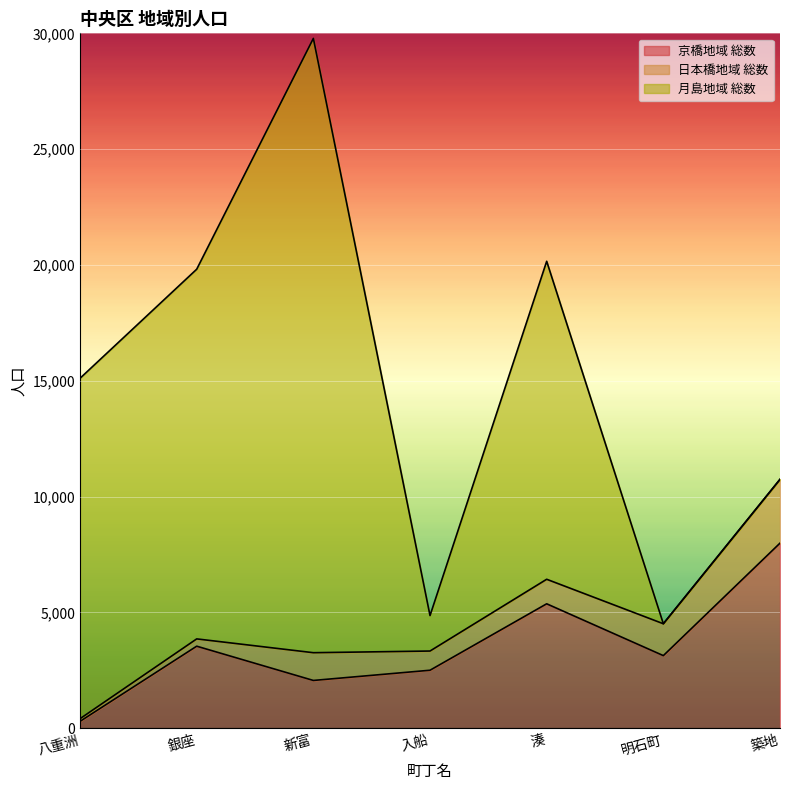

How many distinct data groups are displayed?

3